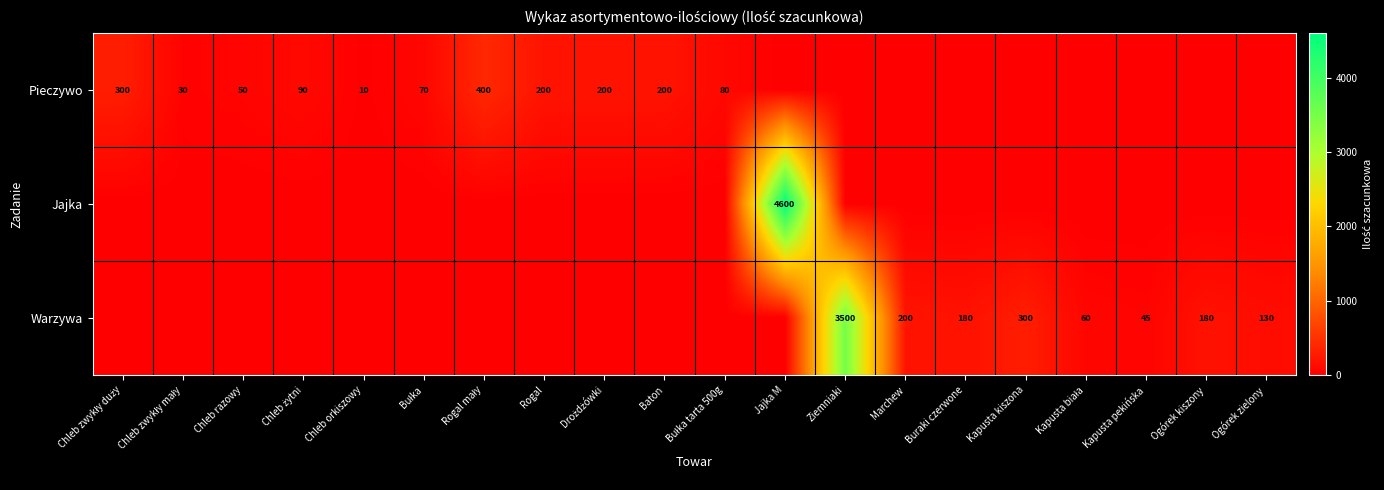

What is the spread (max minus min) of values at Bułka?

70